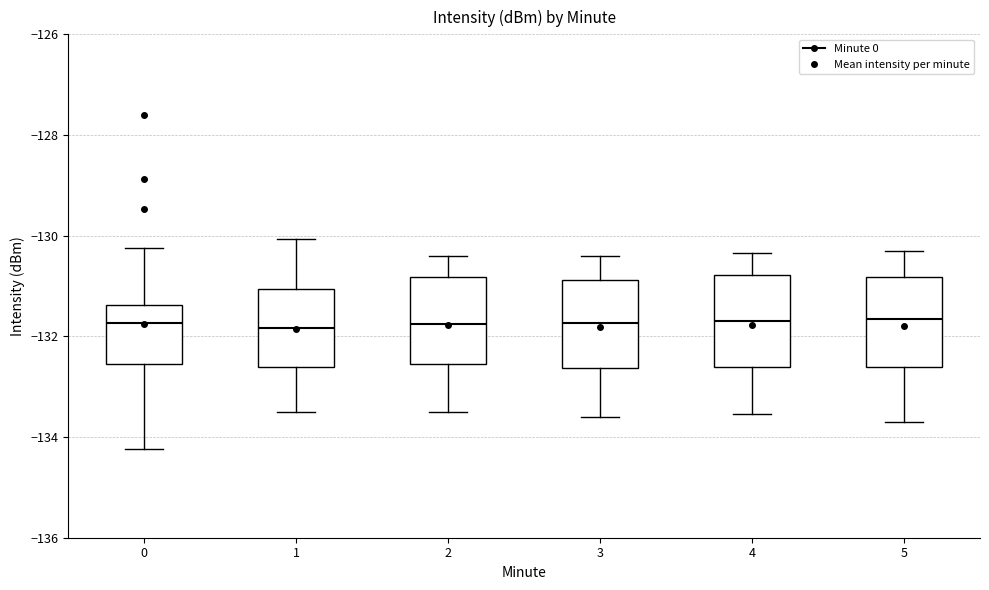

Where does the upper whisker of the box at x = 1 end on the y-axis? The values are not printed on the chart, so give them approximately, as read against the axis.

-130.0